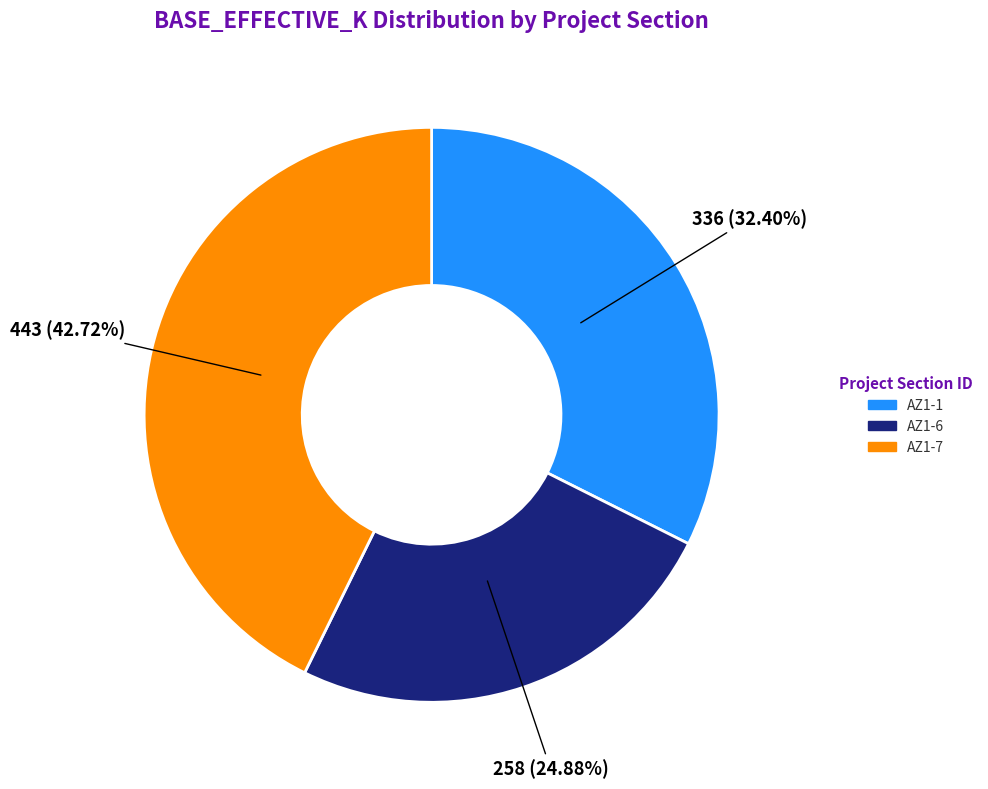

To the nearest percent, what percentage of the pie is AZ1-6?

25%